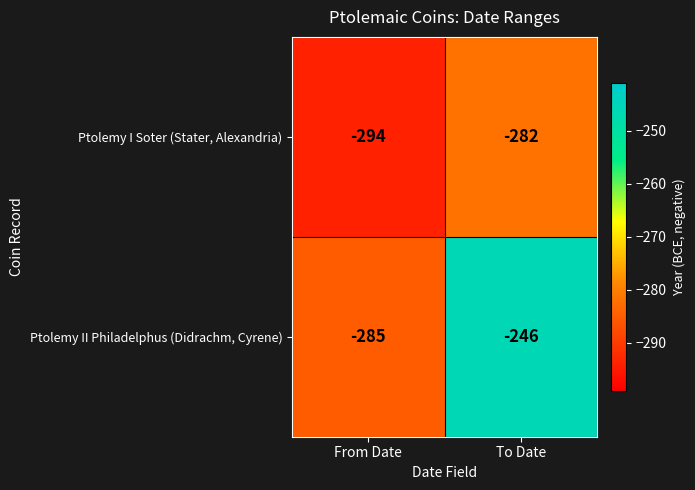

Which series has the largest total across all categories?

Ptolemy II Philadelphus (Didrachm, Cyrene)